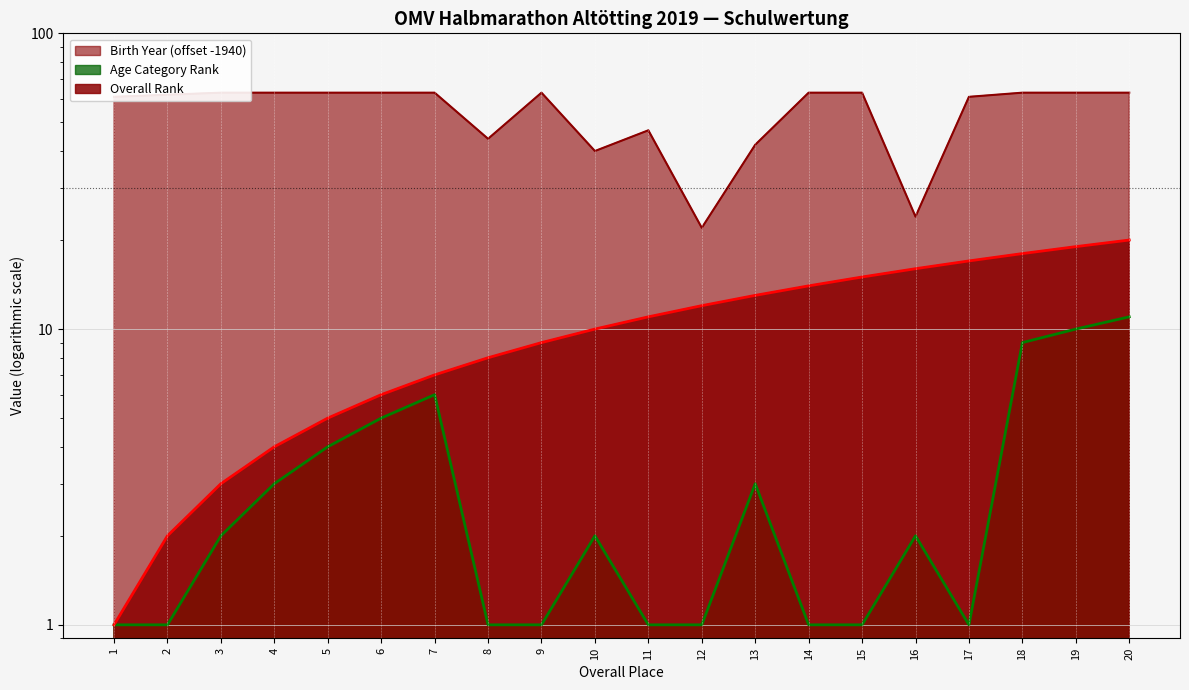

How many values in the Overall Rank series exceed 11?

9